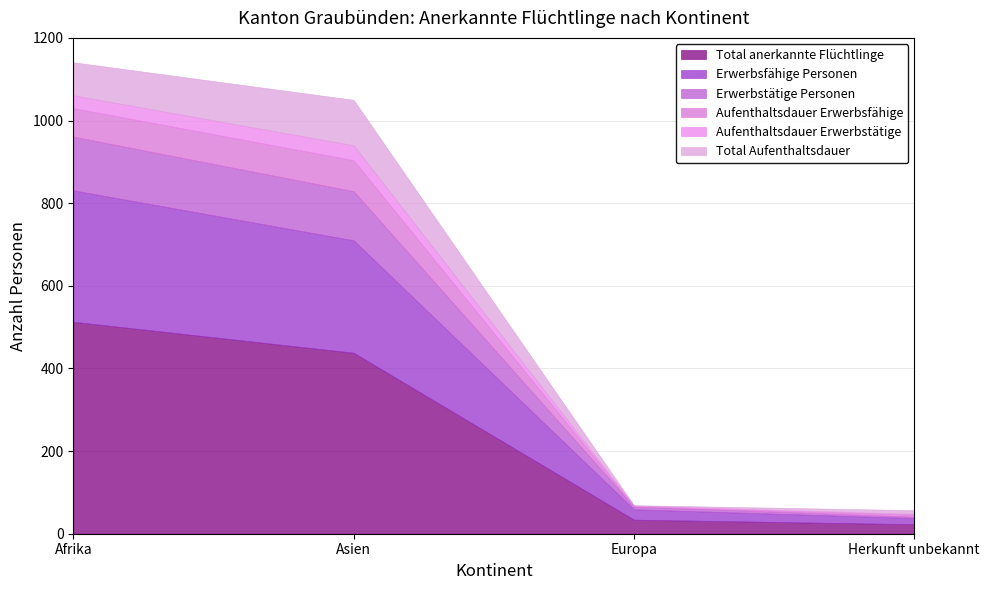

What is the value of the Aufenthaltsdauer Erwerbsfähige point at the 2nd from the left?

75